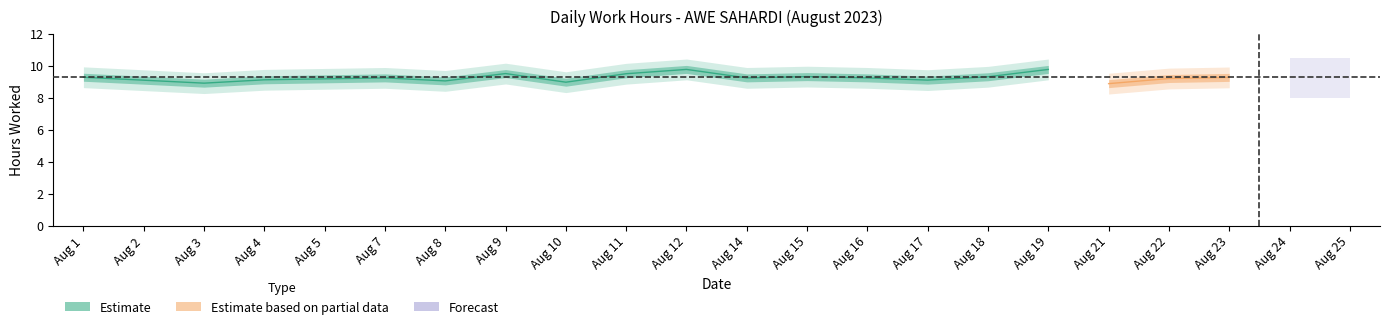

Count the number of values greater than 9.

16